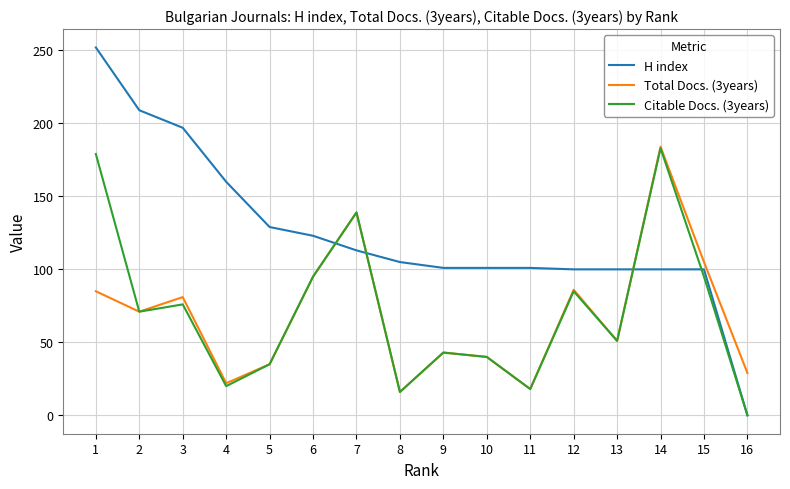

True or false: Citable Docs. (3years) and H index intersect in this chart.

True